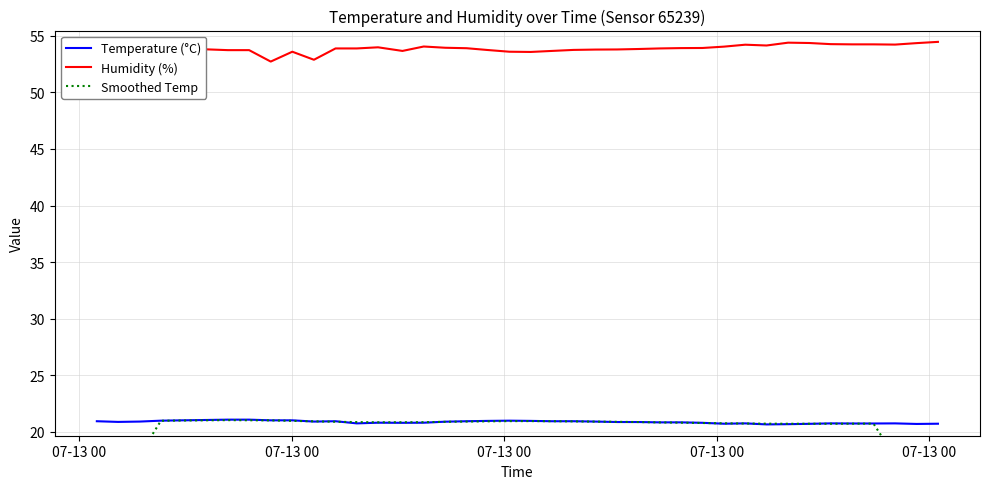

What is the lowest value of the Humidity (%) series?

52.7